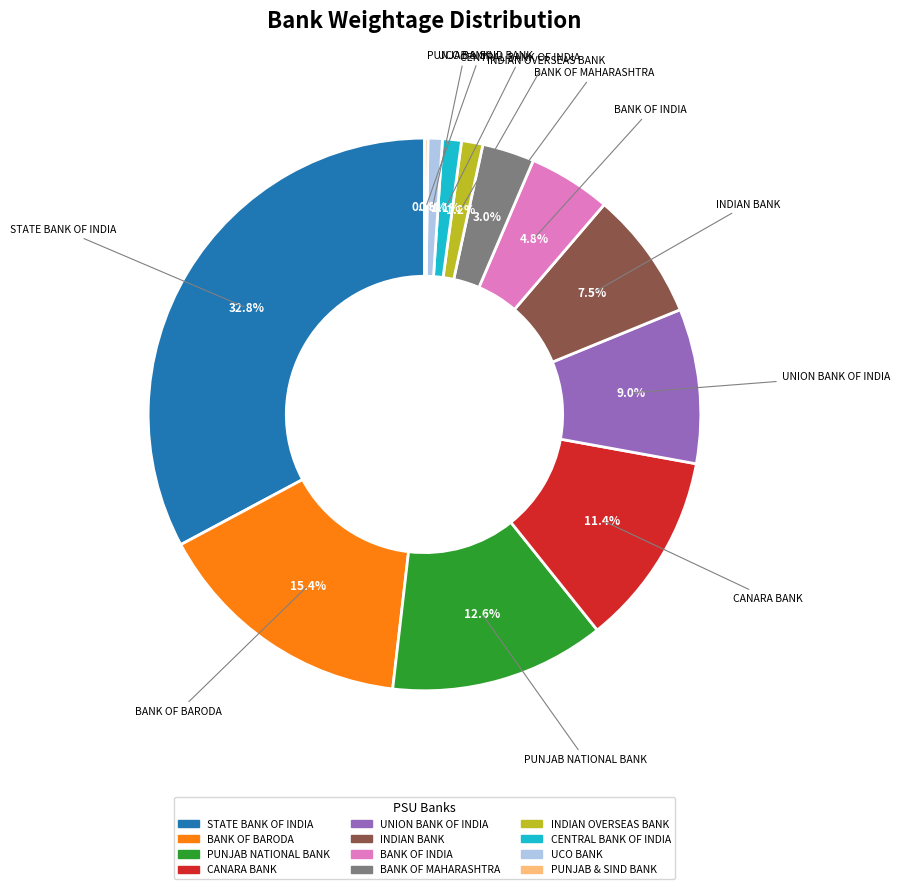

Does INDIAN BANK represent more than half of the total?

No